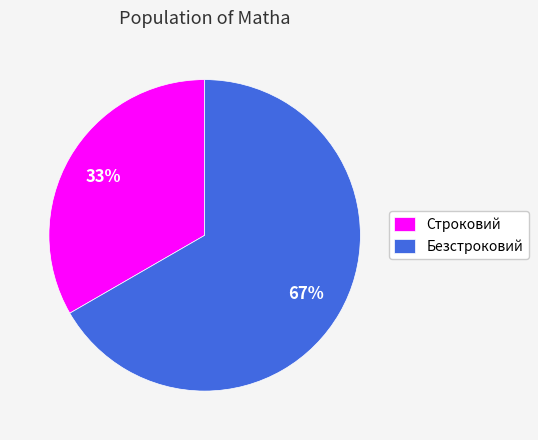

Is the sum of Безстроковий and Строковий greater than half?

Yes